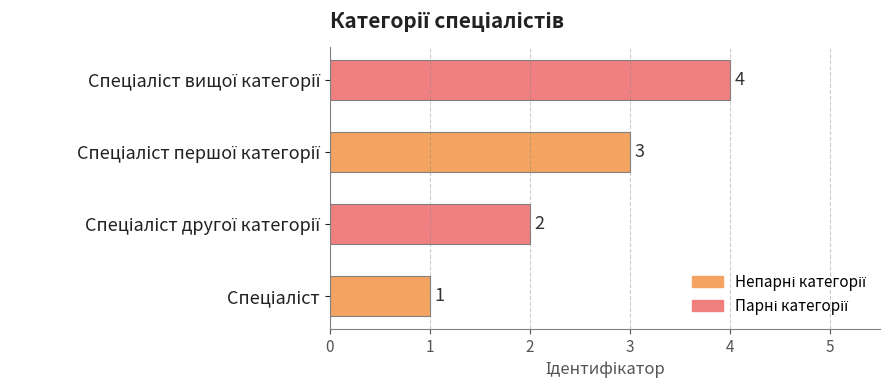

What is the greatest value displayed?

4